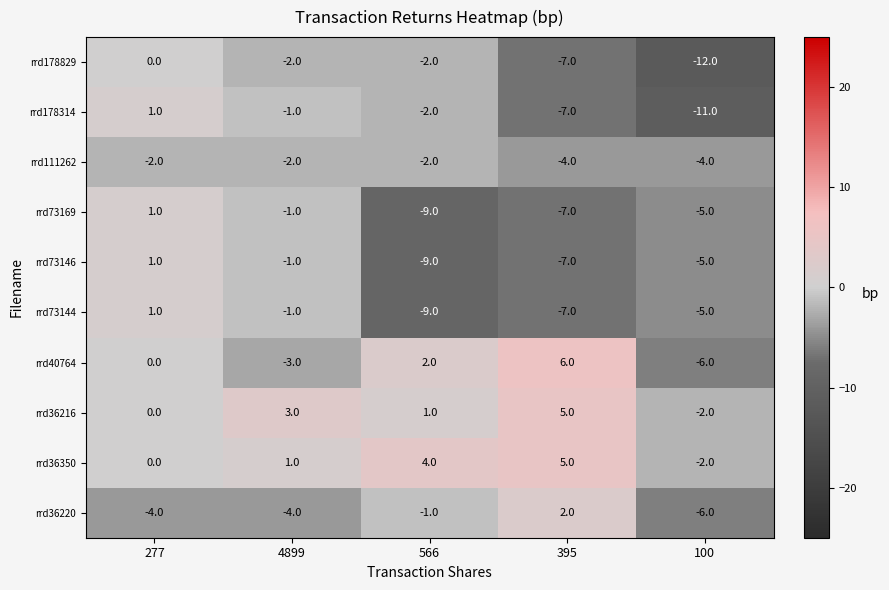

What is the difference between the maximum and second lowest values in the rrd40764 series?

9